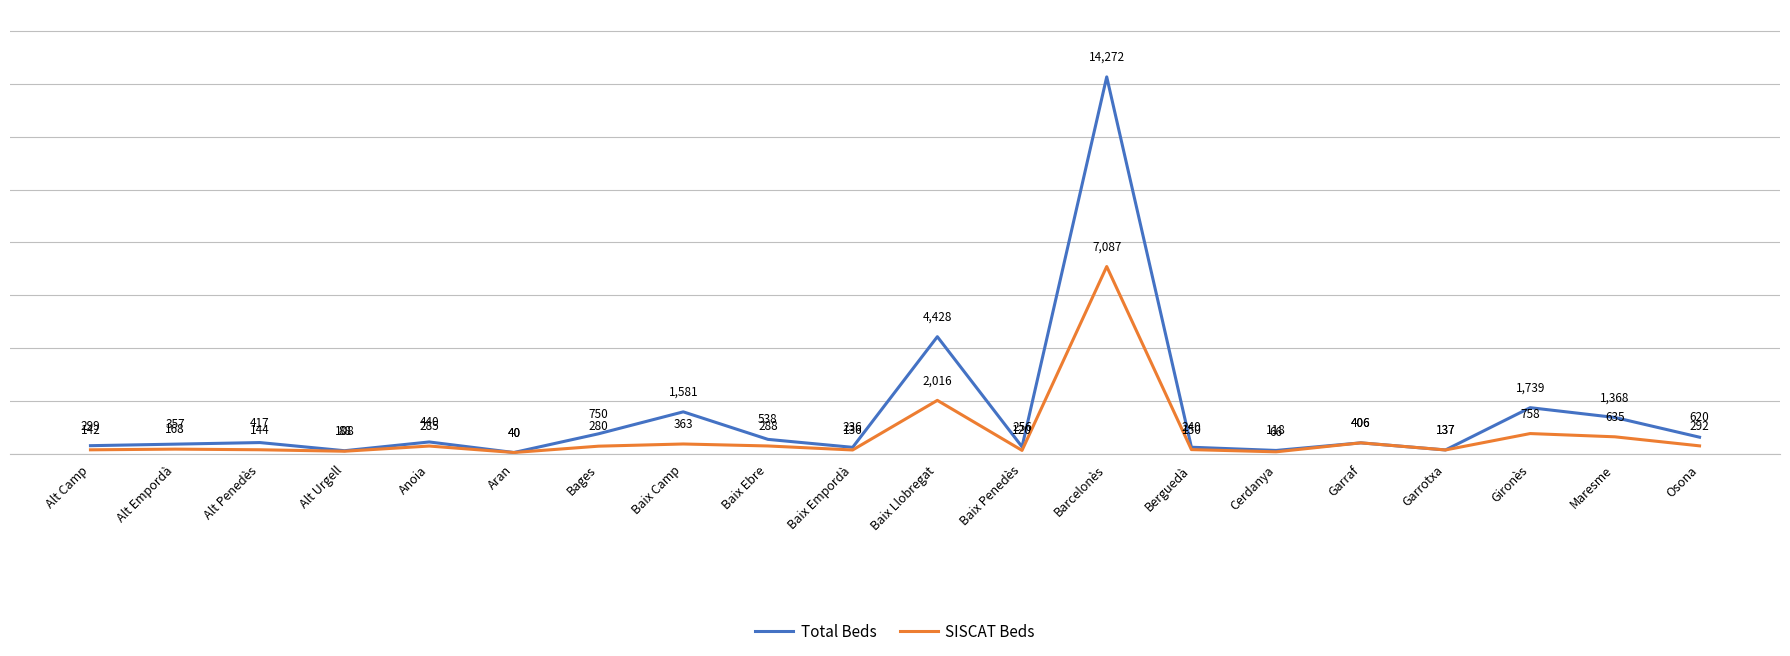

List the series in order of their overall mean, highest first.

Total Beds, SISCAT Beds